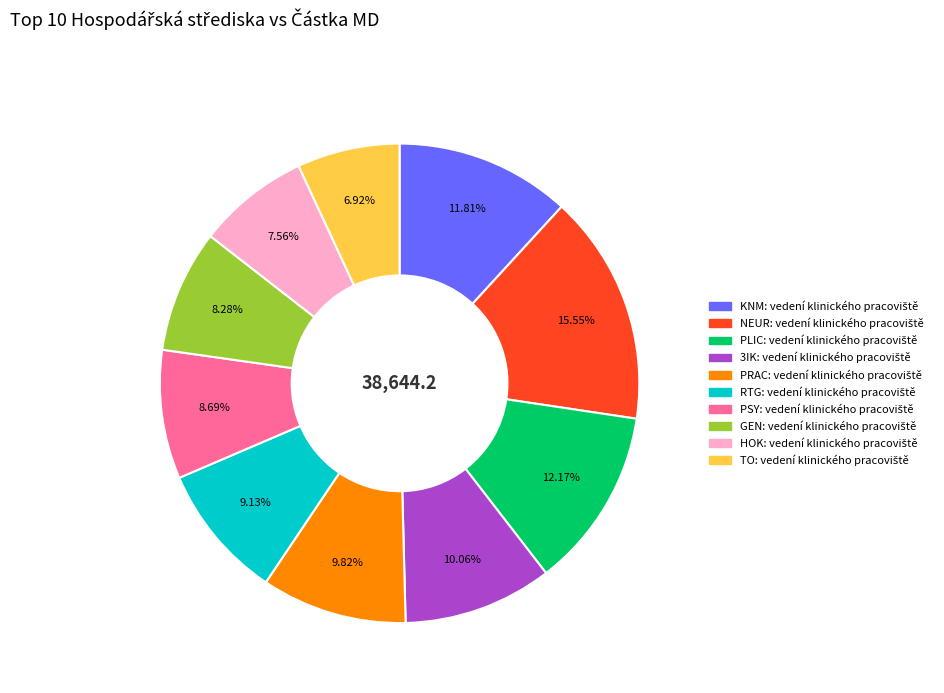

Is there any slice that represents more than half of the pie?

No